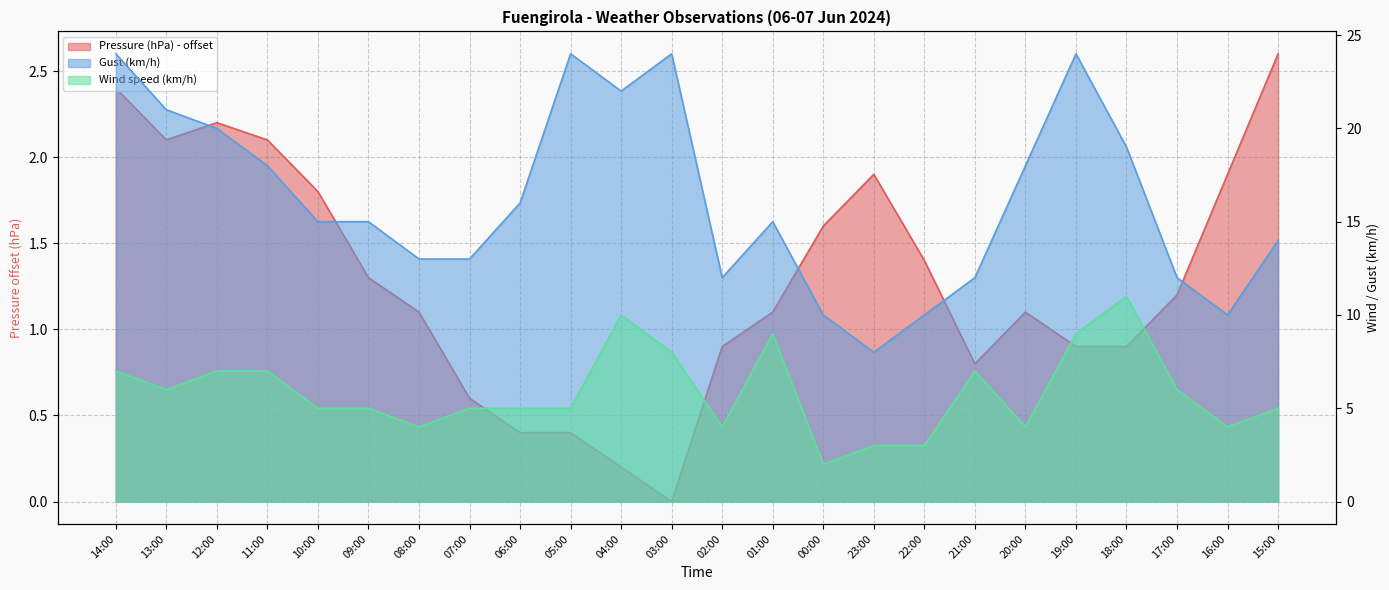

Between 06:00 and 15:00, which series saw the biggest shift?

Pressure (hPa)